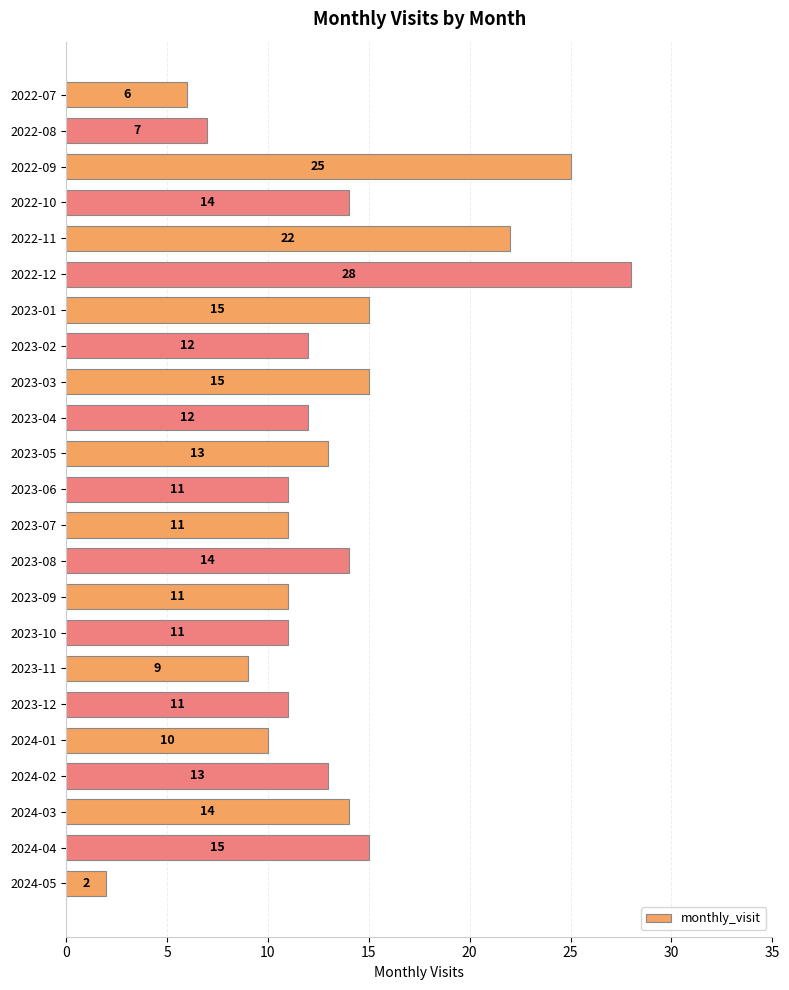

What is the ratio of the value at 2023-11 to the value at 2022-09?

0.4